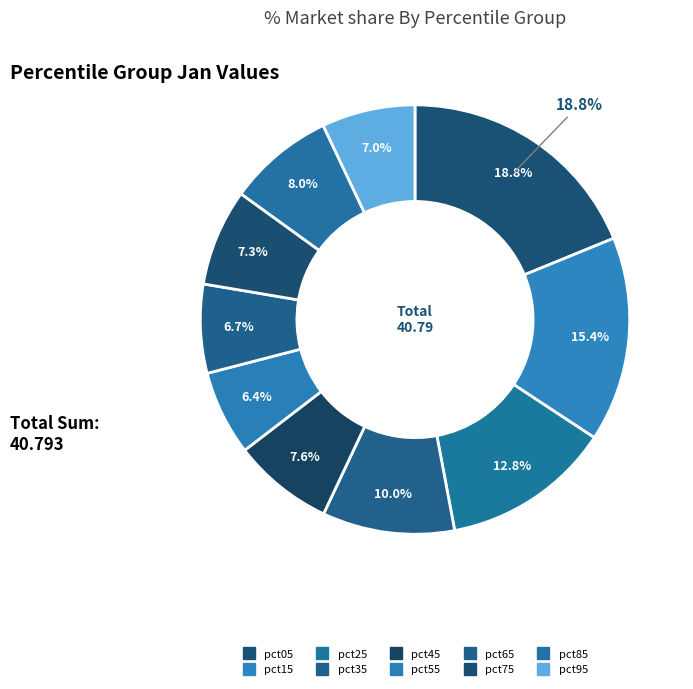

How many slices are in this pie chart?

10